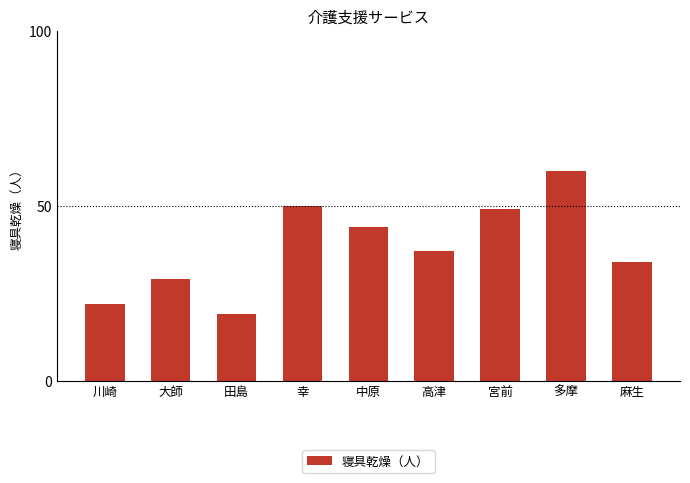

What position from the right is 高津?

4